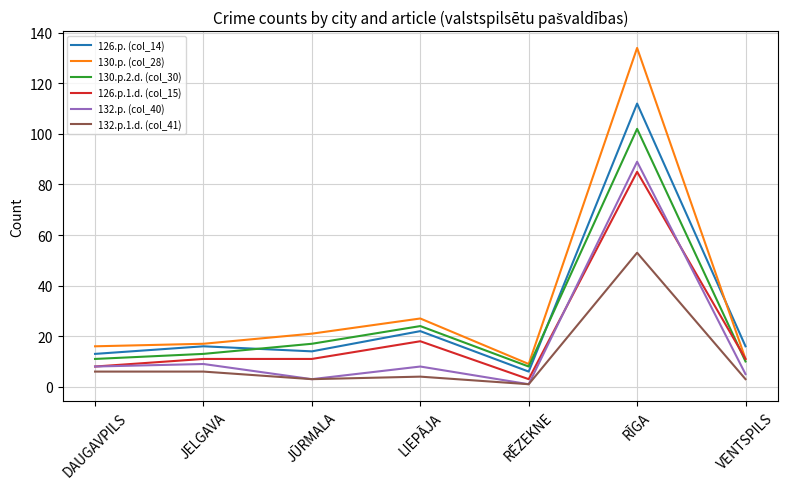

True or false: 130.p.2.d. (col_30) and 132.p.1.d. (col_41) cross at least once.

False